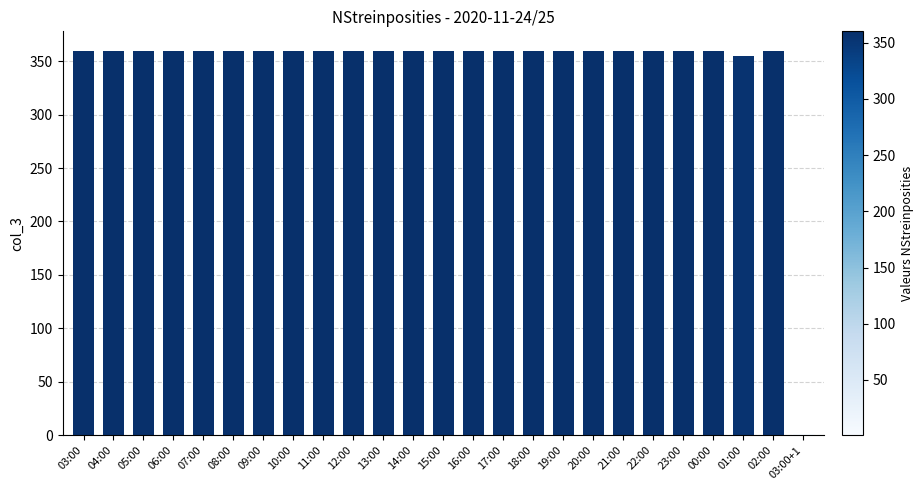

What is the maximum value shown in the chart?

360